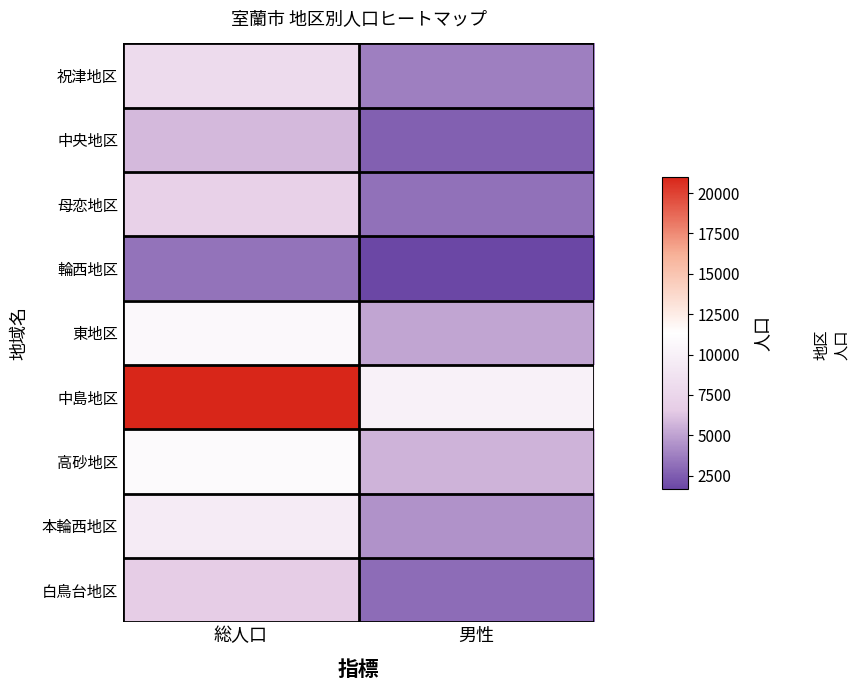

Which category has the highest value across all series?

総人口